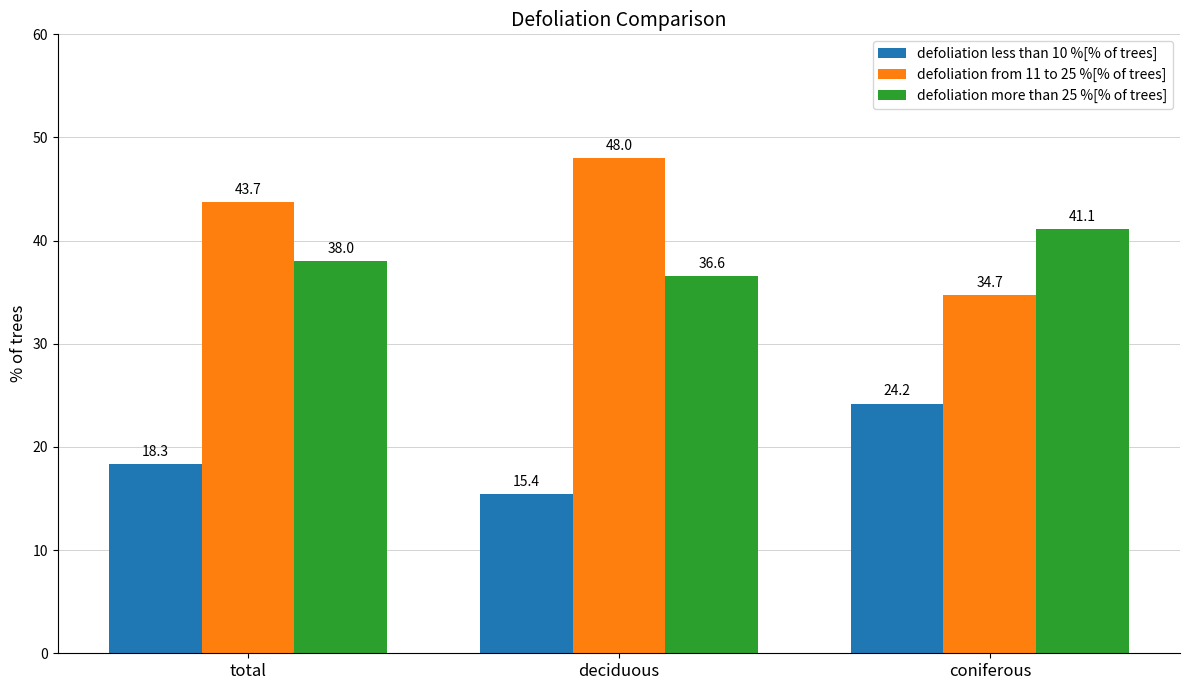

How many data points does each series have?

3